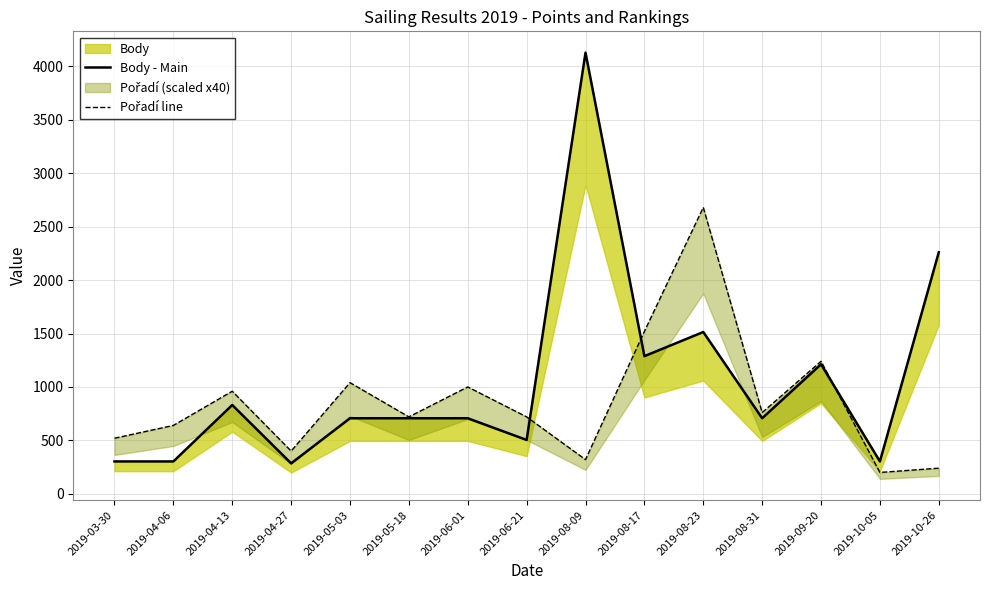

Reading left to right, list all the values displayed in this chart.

Body - Main: 303	303	831	285	707	707	707	504	4128	1288	1514	707	1212	303	2260
Pořadí line: 520	640	960	400	1040	720	1000	720	320	1520	2680	760	1240	200	240